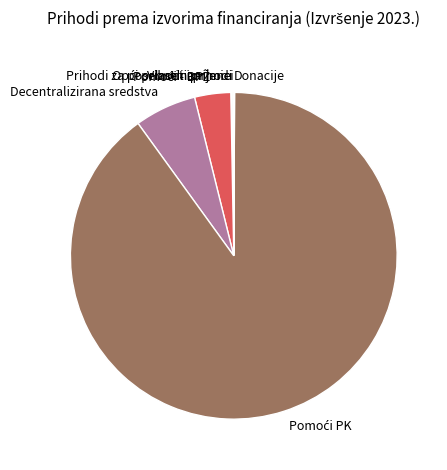

Does any single category account for the majority?

Yes